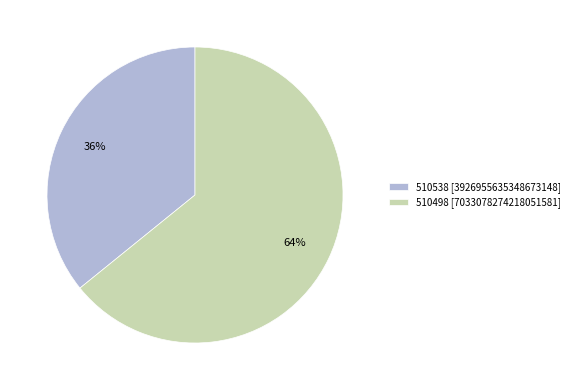

True or false: 510498 accounts for 58% of the total.

False